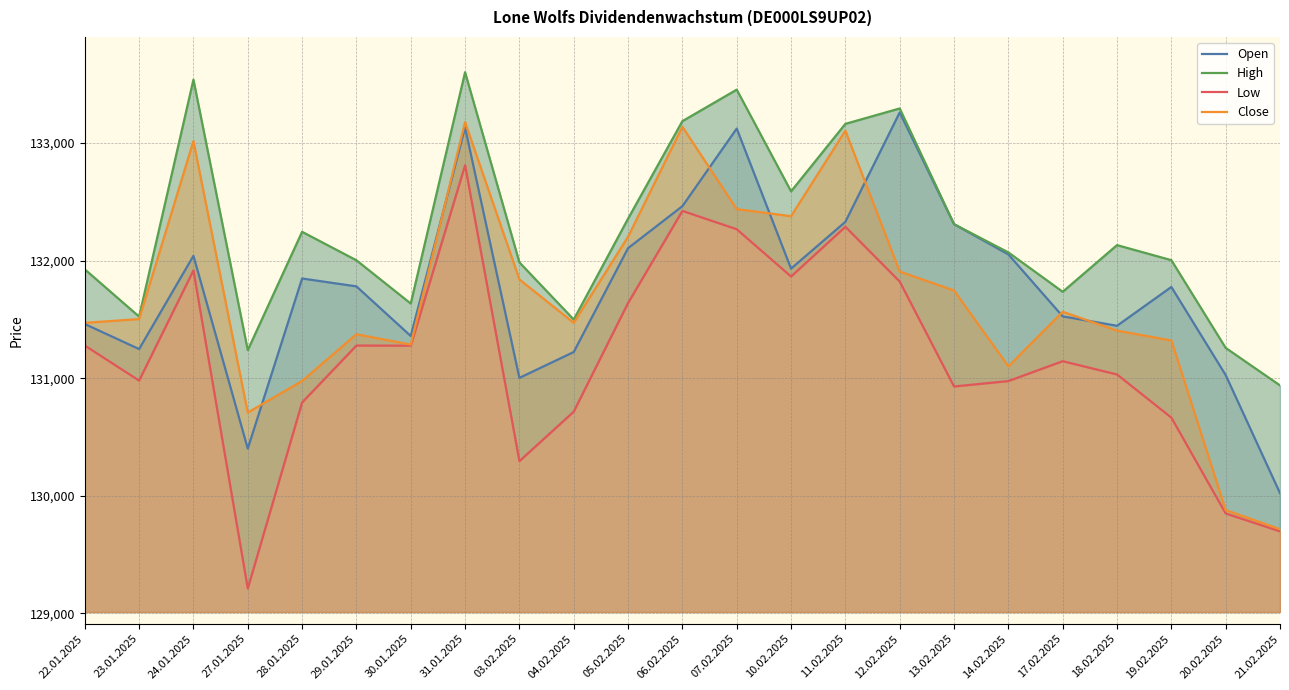

True or false: Close has a value of 131101 at 14.02.2025.

True